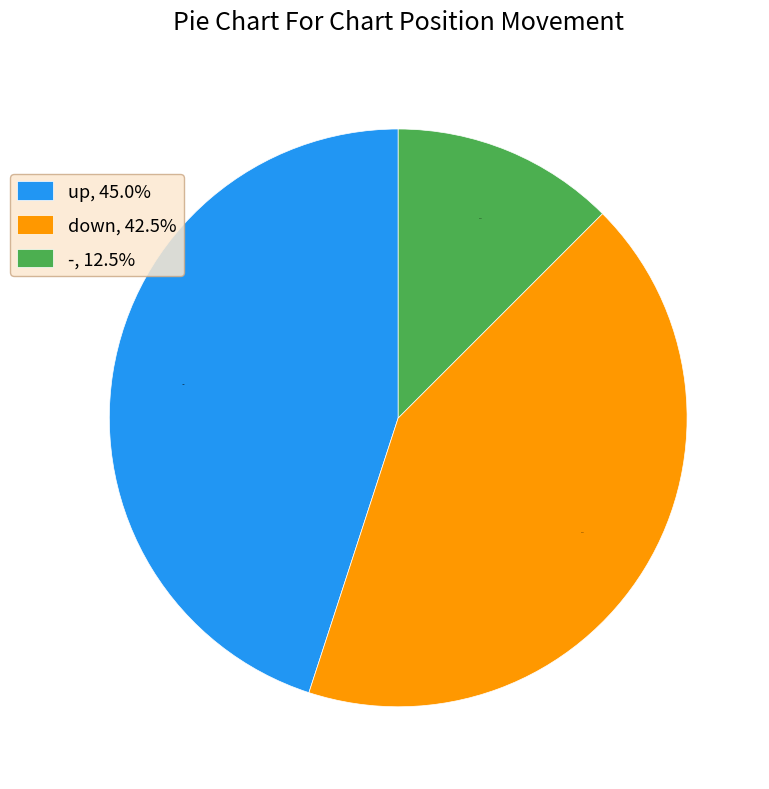

Is the sum of down, 42.5% and -, 12.5% greater than half?

Yes